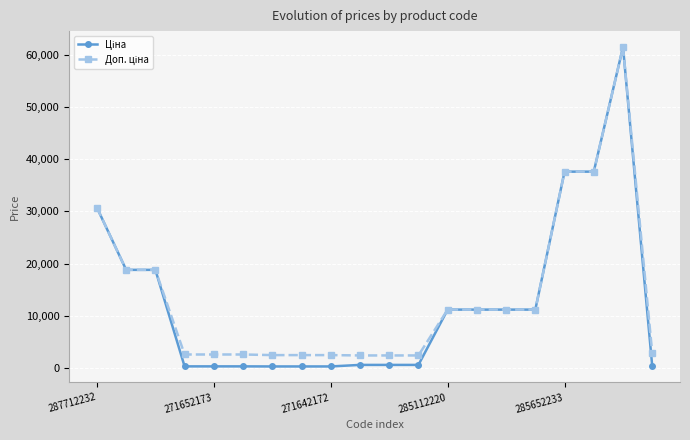

At how many categories does at least one series exceed 36586?

3